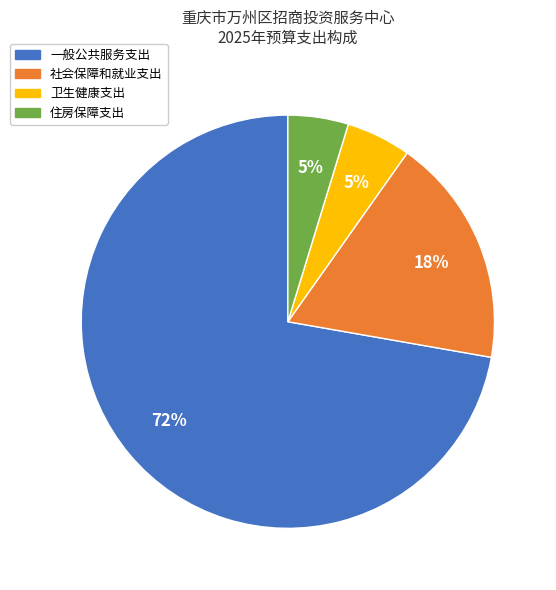

Does any single category account for the majority?

Yes